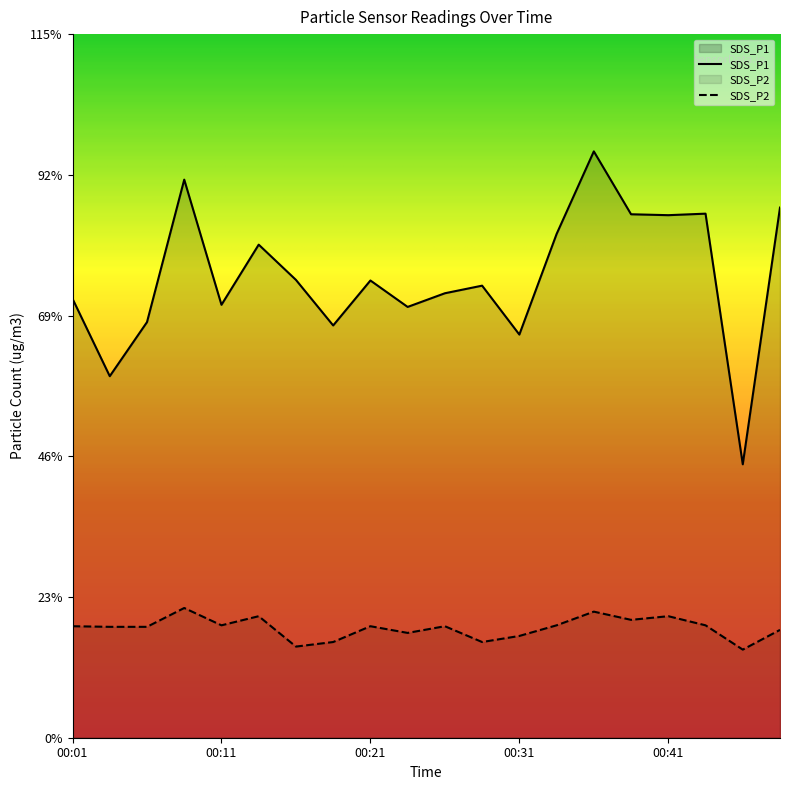

Does the chart display data point markers on the line(s)?

No